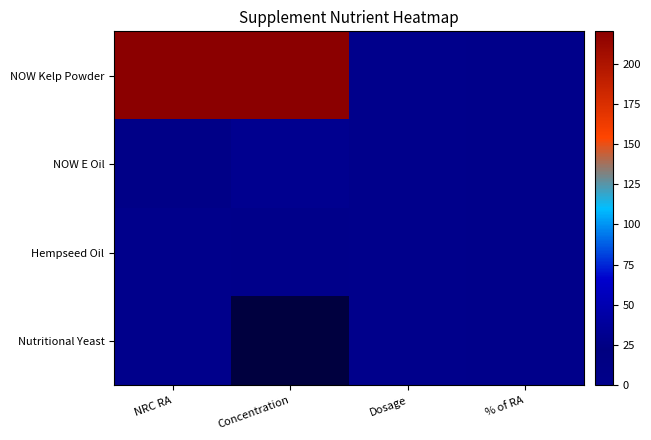

The value of NOW E Oil at NRC RA is 10.4. True or false?

False